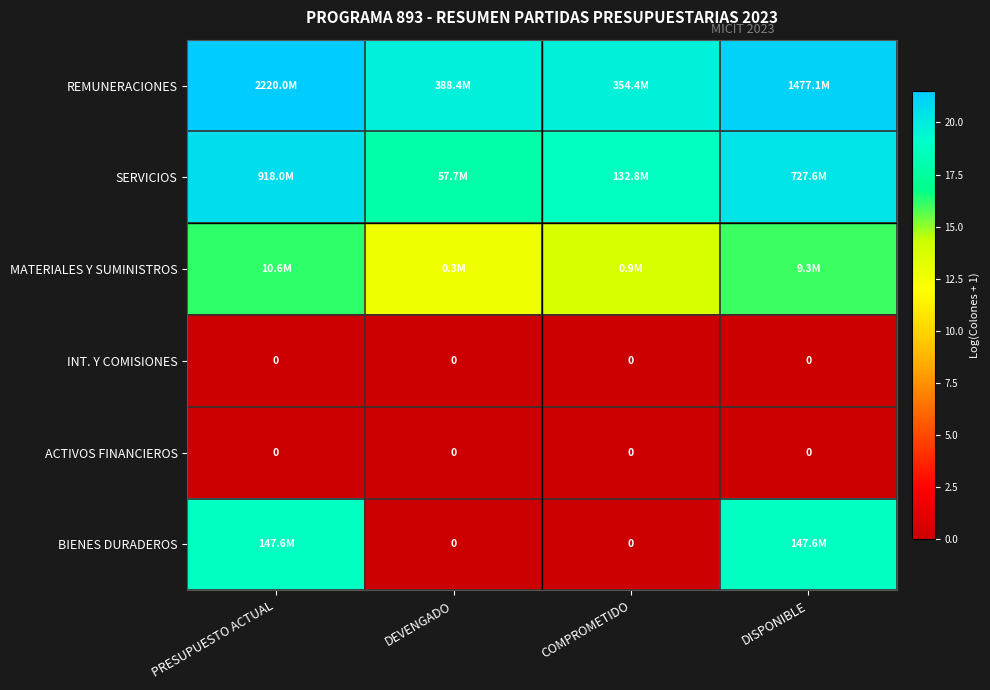

What is the difference between the REMUNERACIONES values at DEVENGADO and PRESUPUESTO ACTUAL?

1.7